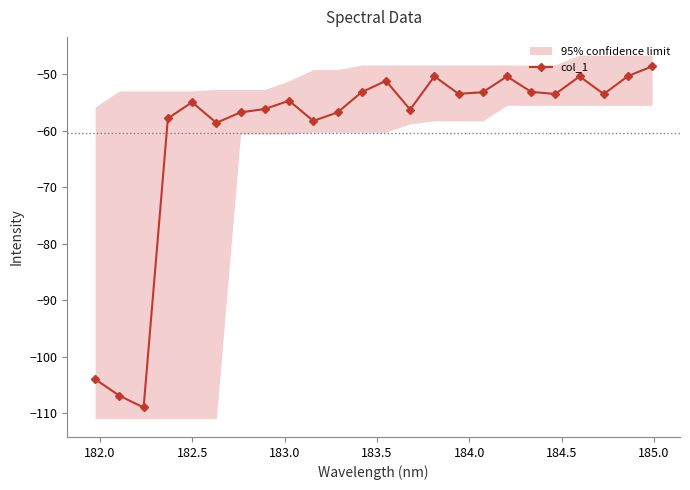

What is the value of the col_1 point at the 12th from the left?

-53.2